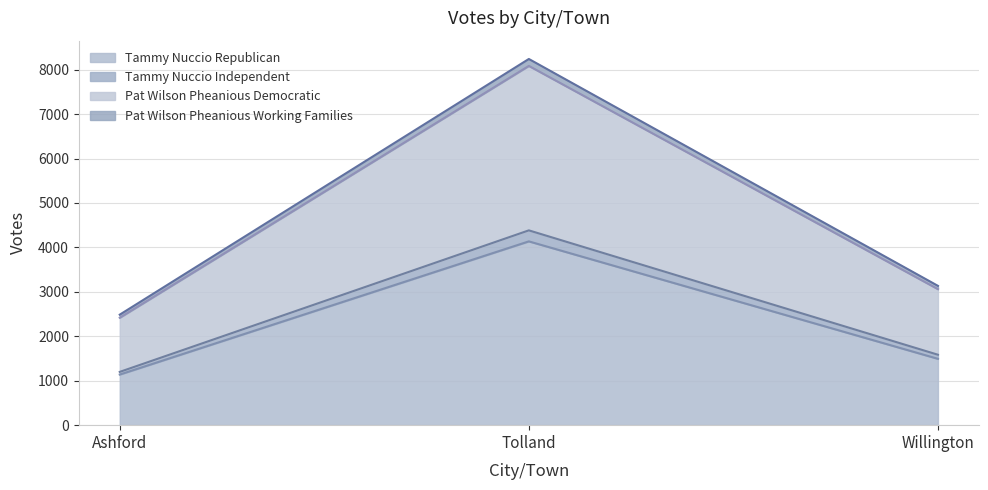

List the labels in order of Pat Wilson Pheanious Democratic value, largest first.

Tolland, Willington, Ashford